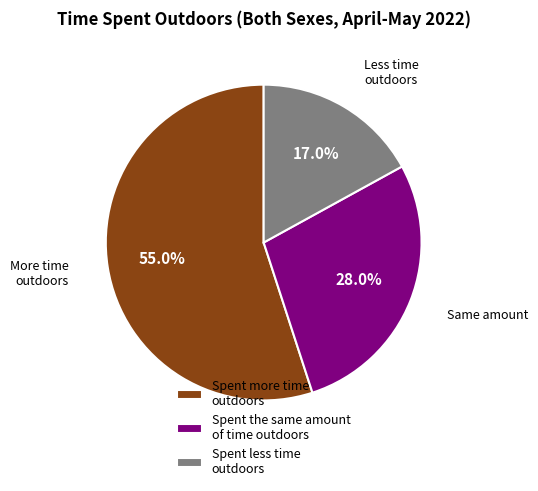

Between Spent the same amount of time outdoors and Spent more time outdoors, which is larger?

Spent more time outdoors